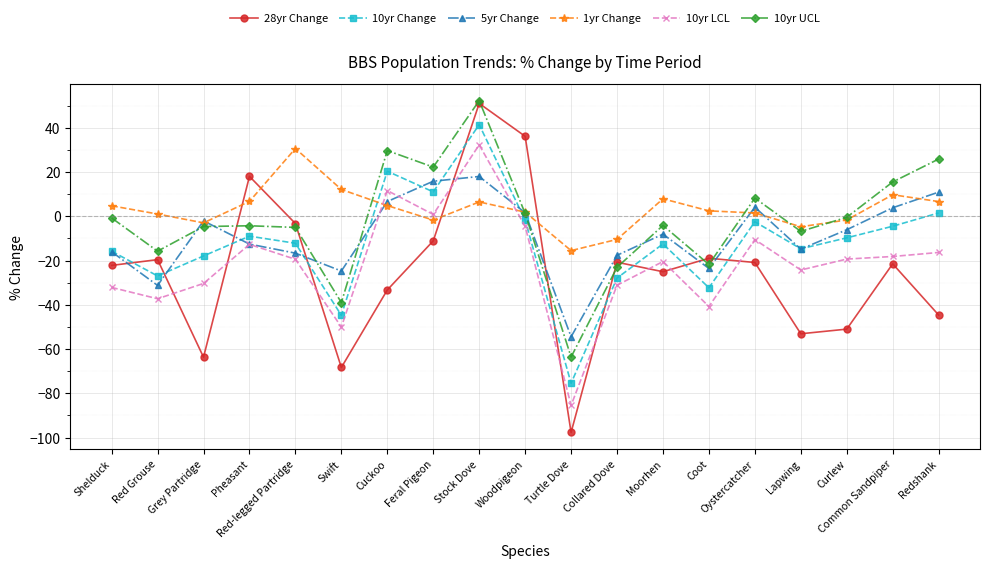

True or false: 28yr Change has a value of -19.6 at Red Grouse.

True